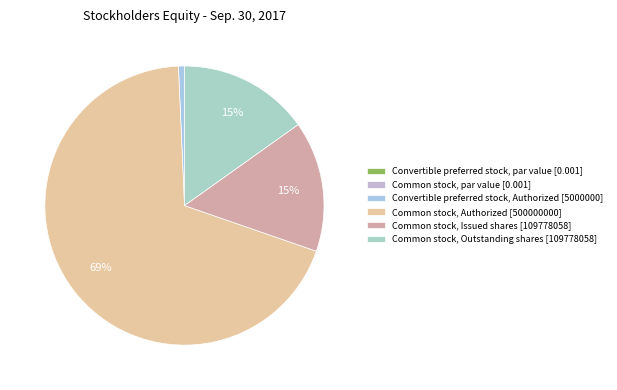

Which has a higher value, Common stock, Issued shares or Common stock, Authorized?

Common stock, Authorized